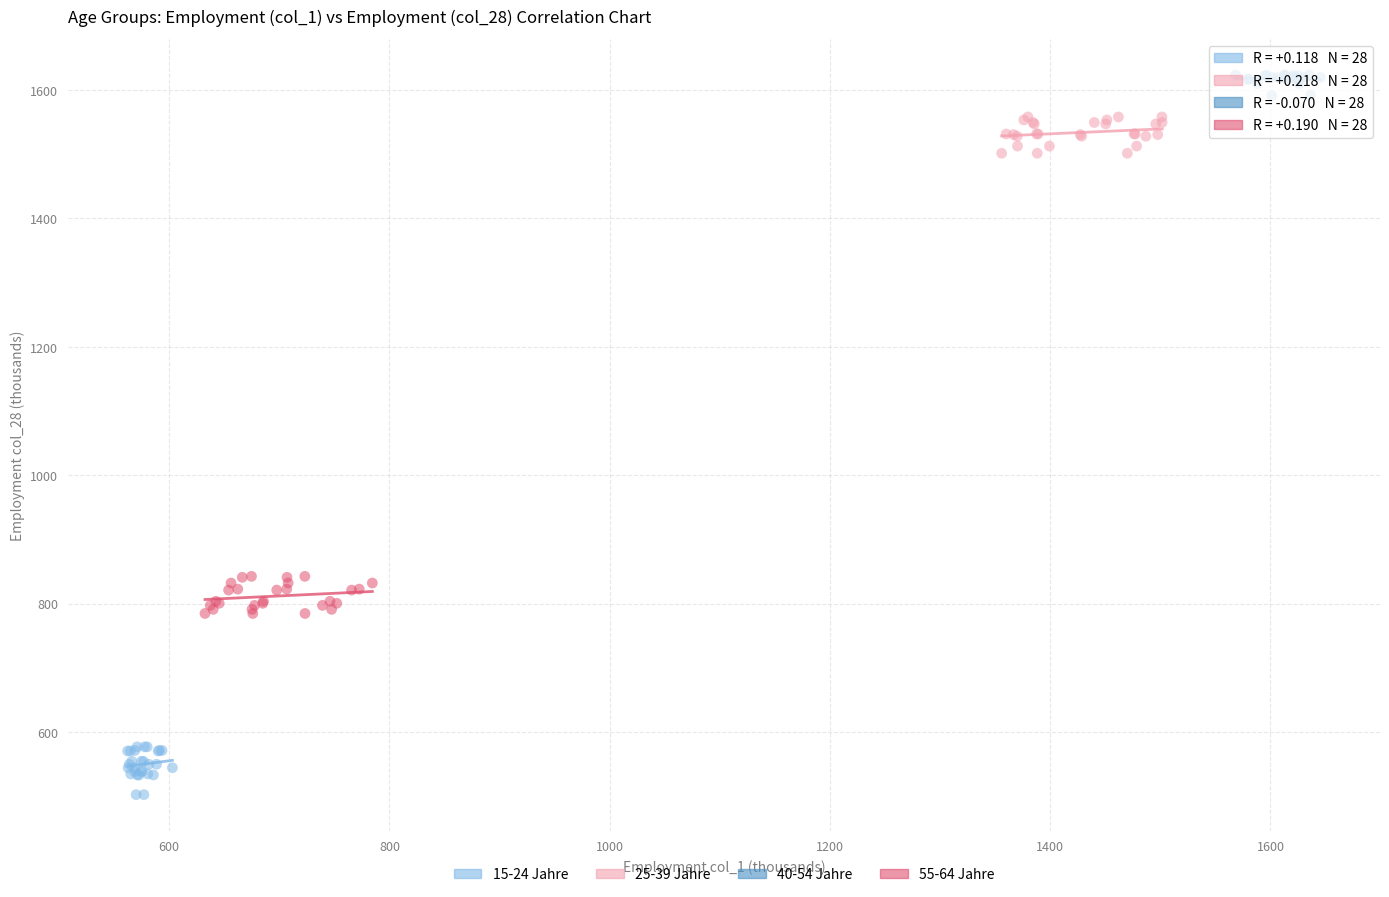

What are all the series names shown in the legend?

15-24 Jahre, 25-39 Jahre, 40-54 Jahre, 55-64 Jahre